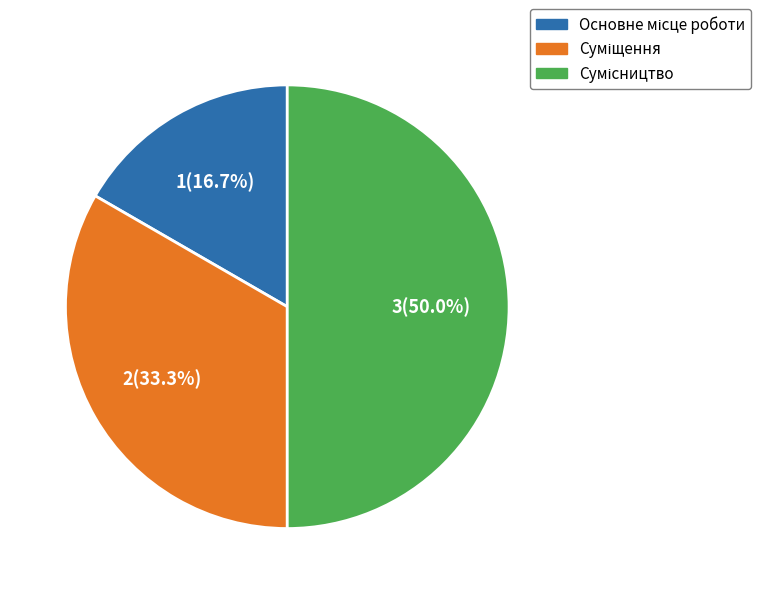

What percentage is the Сумісництво slice, to the nearest percent?

50%